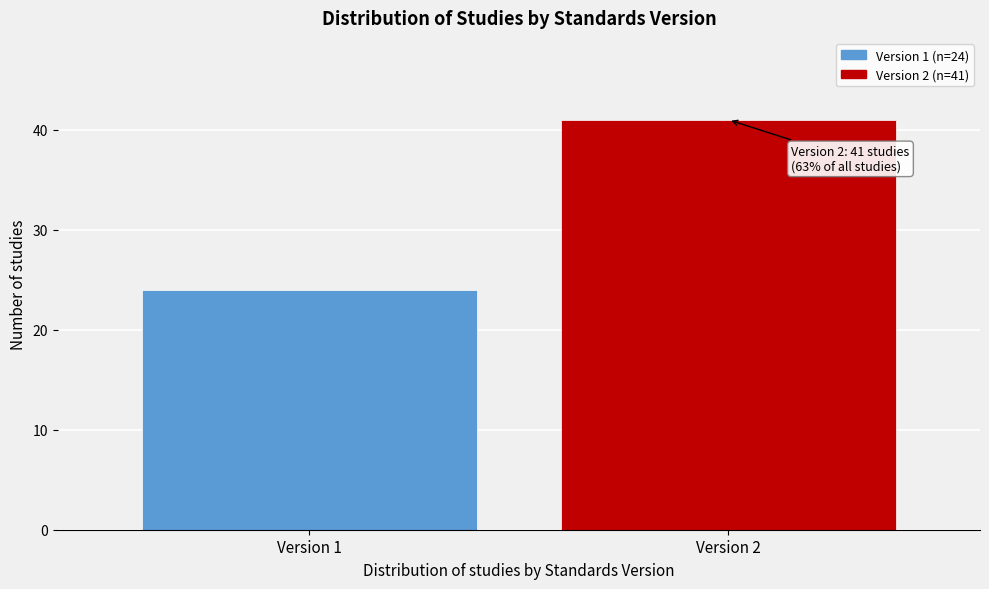

Reading left to right, extract all data points from this chart.

Version 1=24	Version 2=41